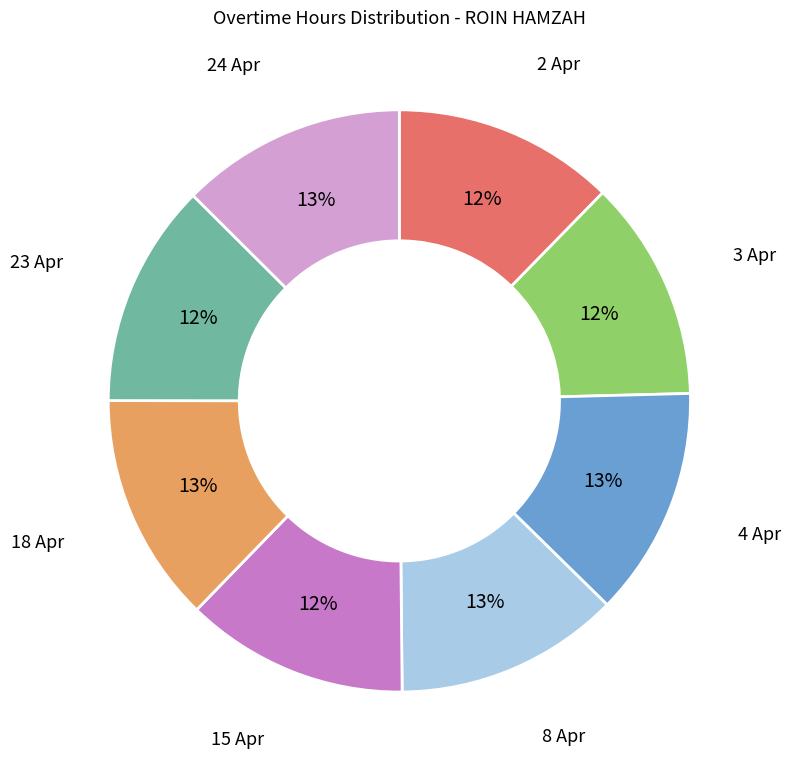

To the nearest percent, what is the average slice percentage?

12%